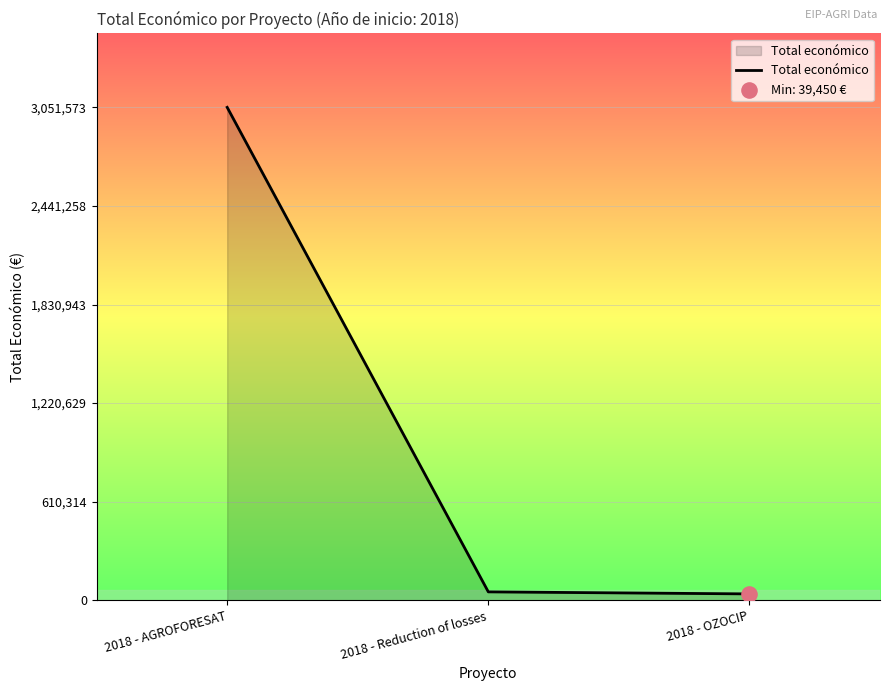

What is the change in value from 2018 - AGROFORESAT to 2018 - Reduction of losses?

-2999518